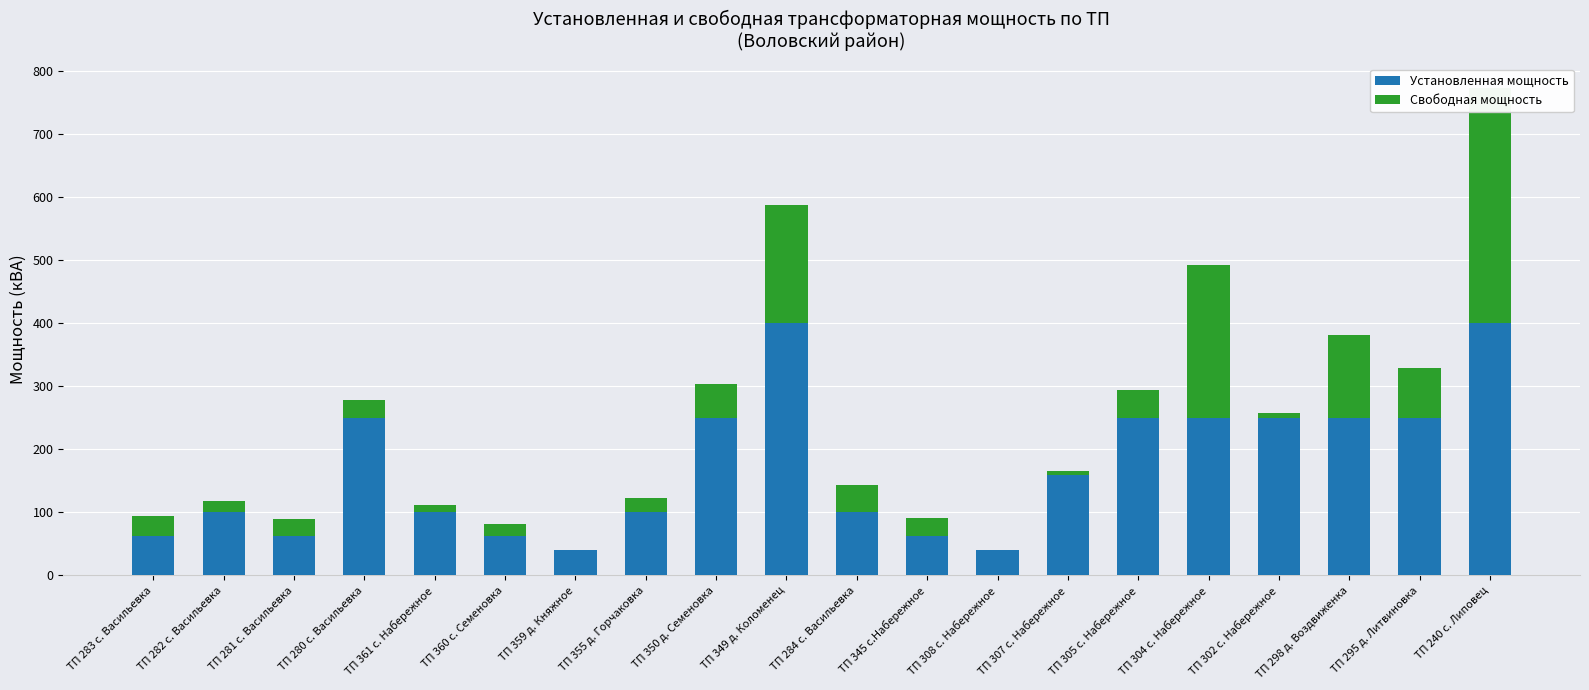

What is the difference between the second highest and second lowest values in the Установленная мощность series?

360